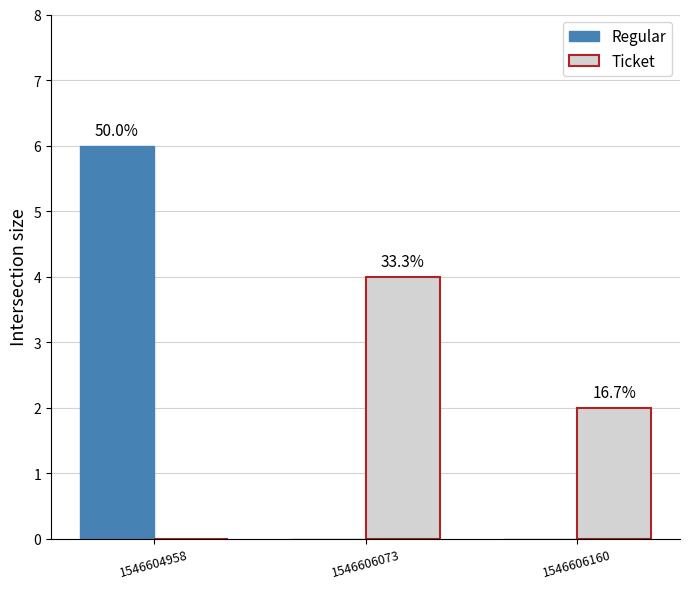

What is the value of the Regular bar at the 1st from the left?

6